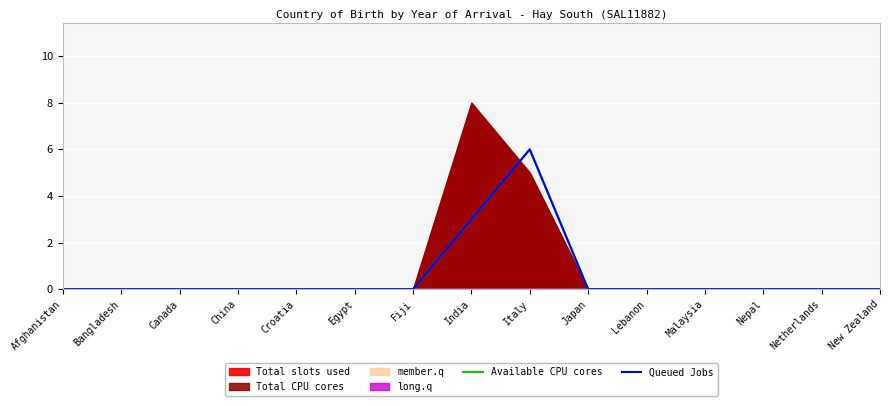

What is the average value of the Available CPU cores series?

1